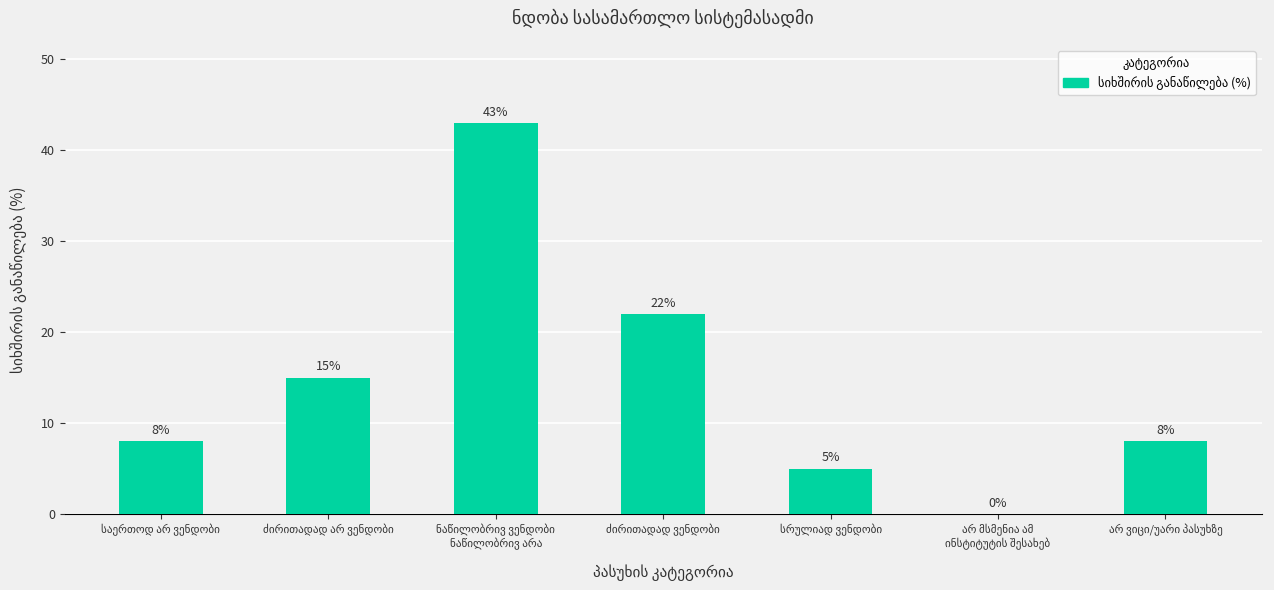

What is the sum of all values?

101